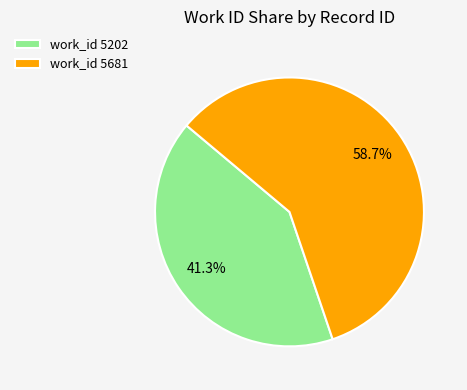

Count the number of slices in the pie.

2